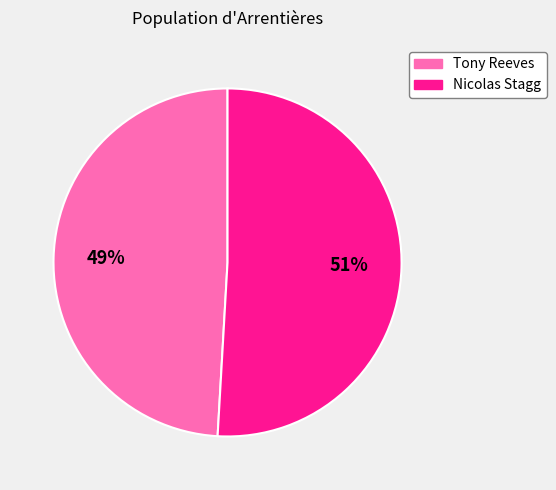

To the nearest percent, what is the difference between the largest and smallest slice percentages?

2%